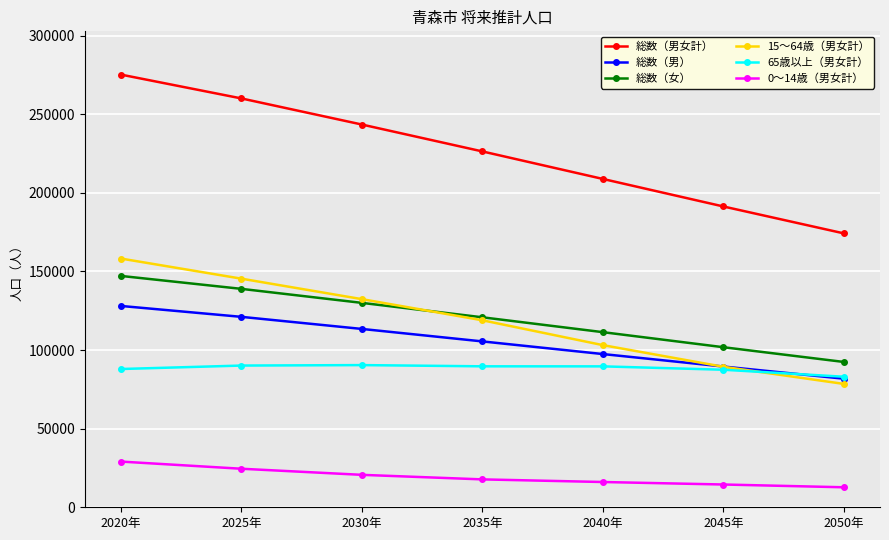

True or false: 15～64歳（男女計） and 総数（男） cross at least once.

True